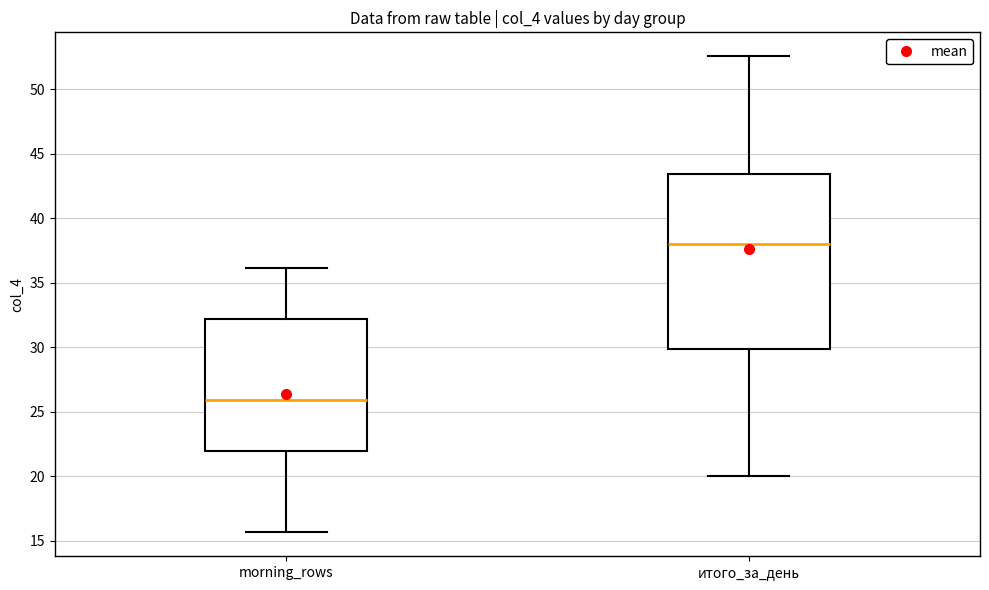

Which box has the highest median line?

итого_за_день